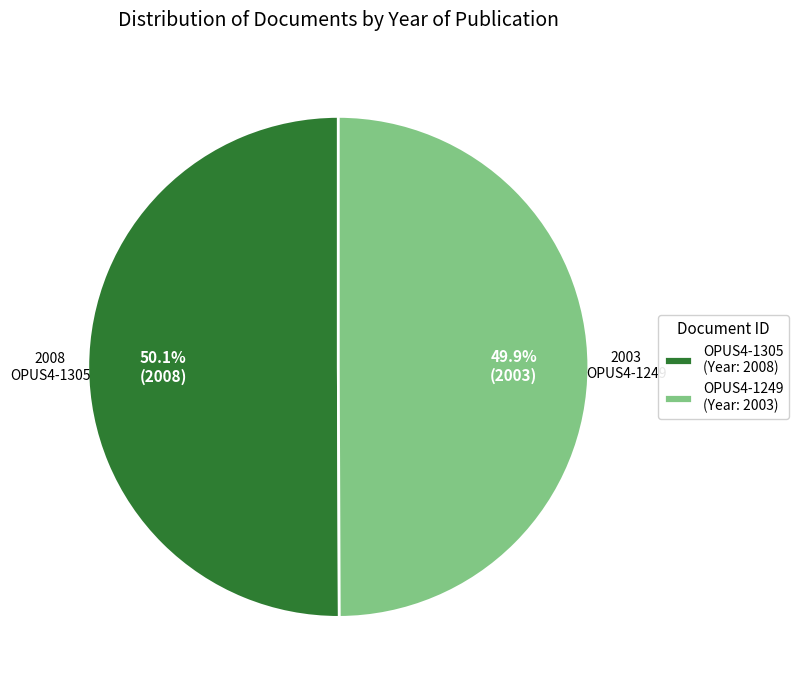

How many slices are in this pie chart?

2